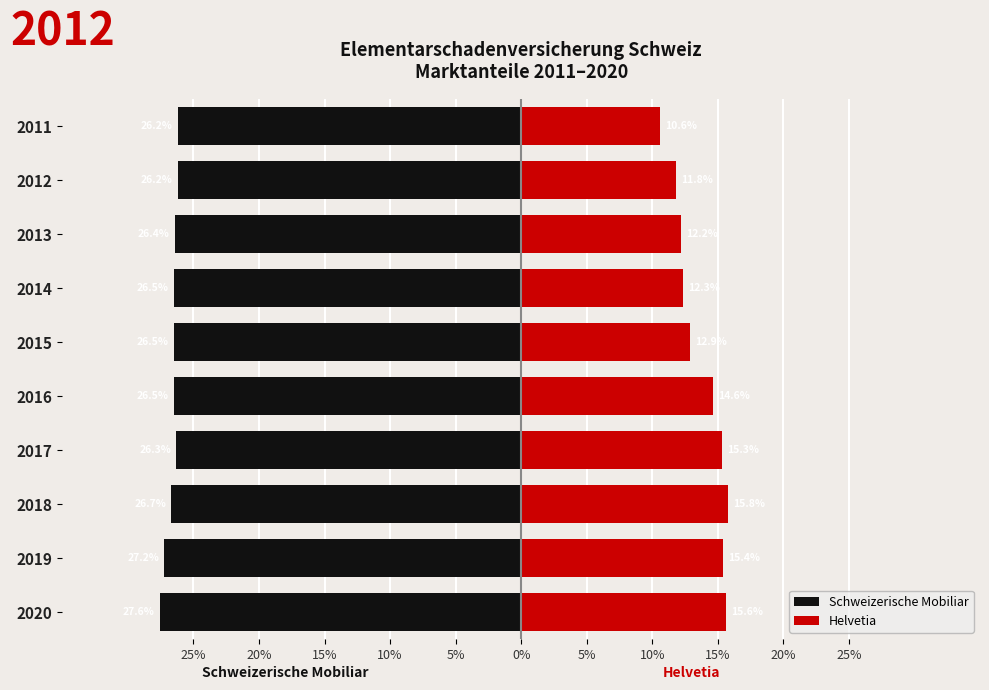

The value of Schweizerische Mobiliar at 2015 is -26.5. True or false?

True